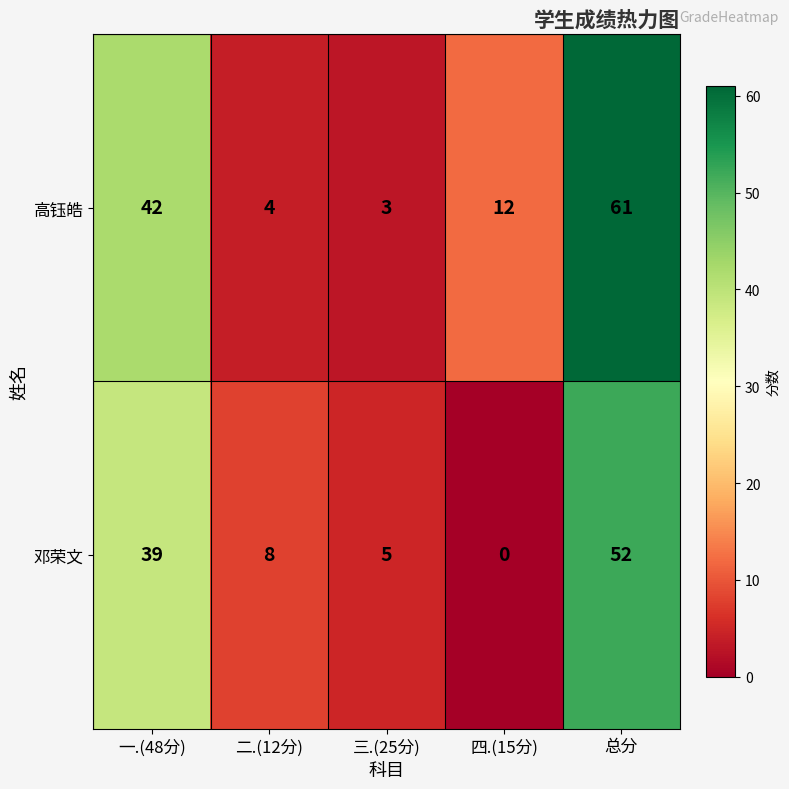

List the series in order of their peak value, lowest first.

邓荣文, 高钰皓